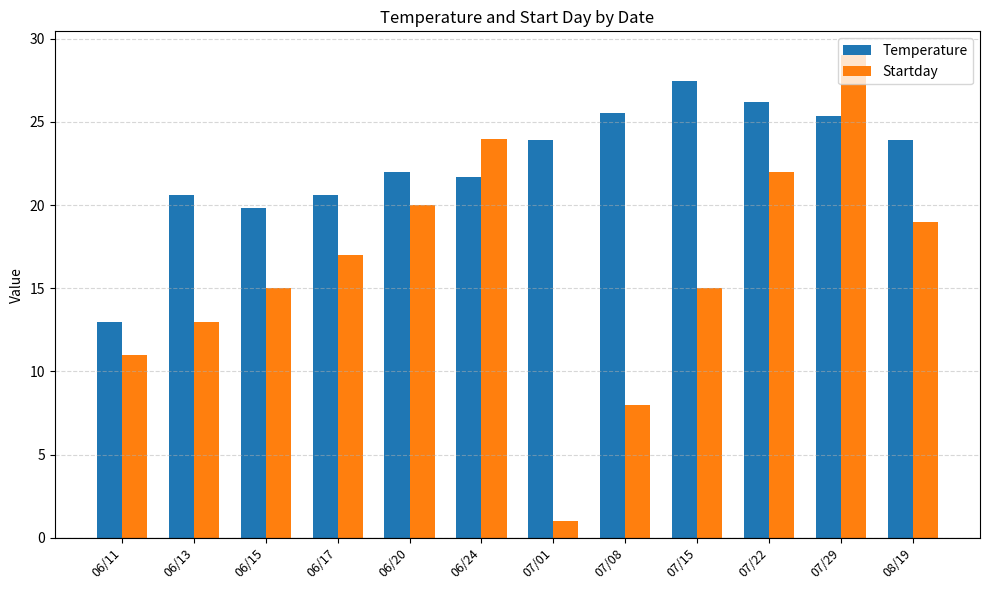

Rank the series at 06/24 from lowest to highest value.

Temperature, Startday